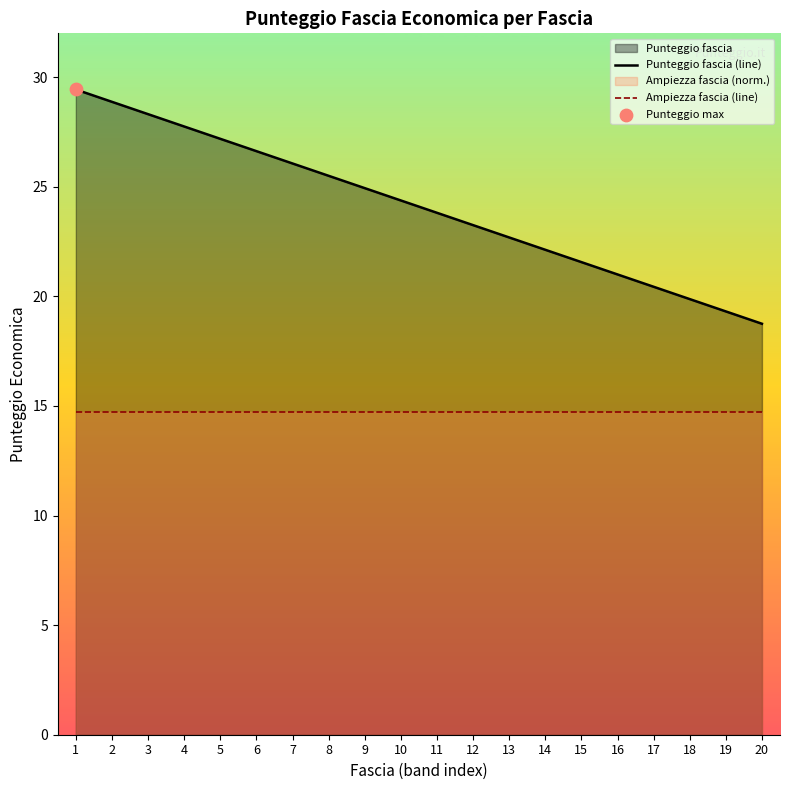

True or false: Punteggio fascia (line) and Ampiezza fascia (line) intersect in this chart.

False